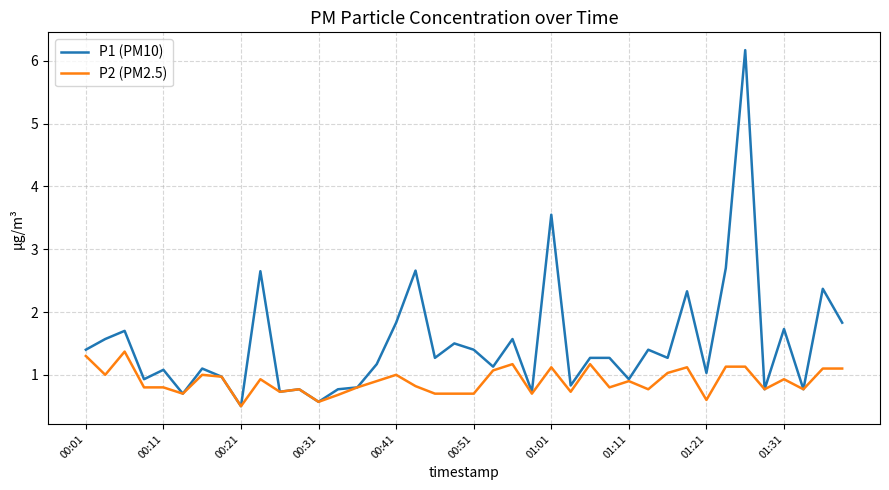

Which series has the largest total across all categories?

P1 (PM10)